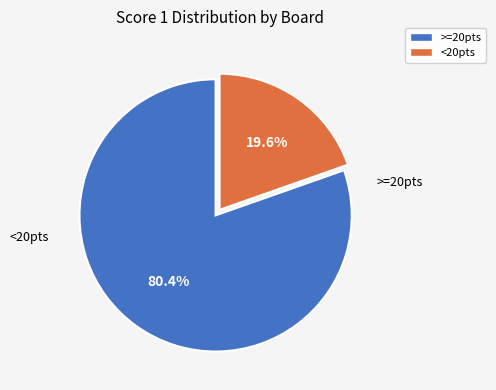

Does any single category account for the majority?

Yes